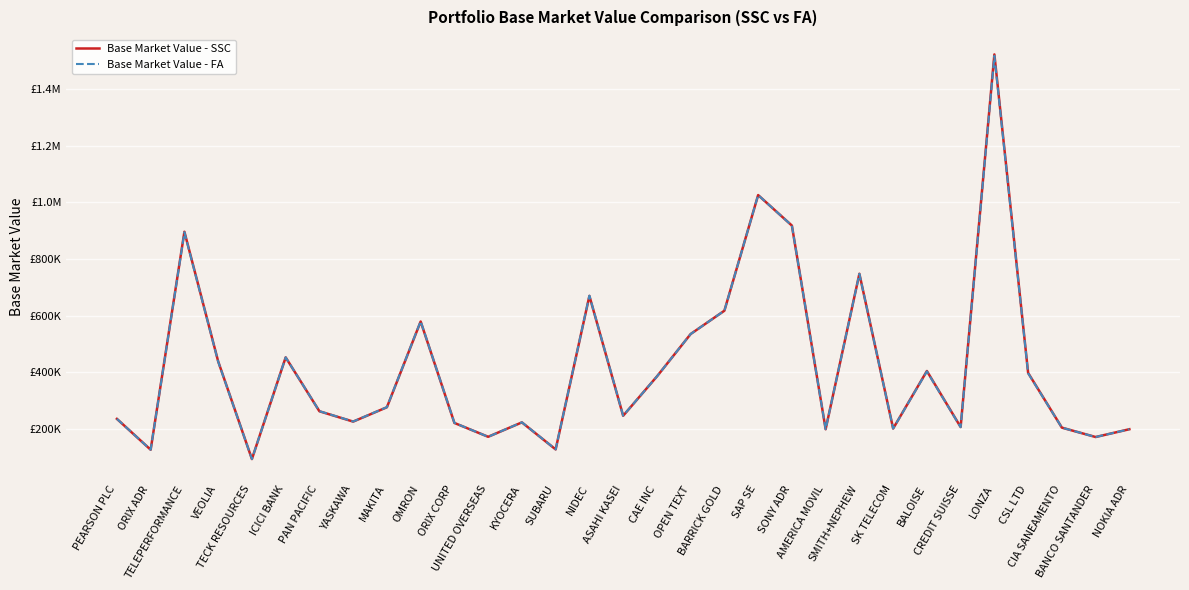

List the series in order of their peak value, highest first.

Base Market Value - SSC, Base Market Value - FA